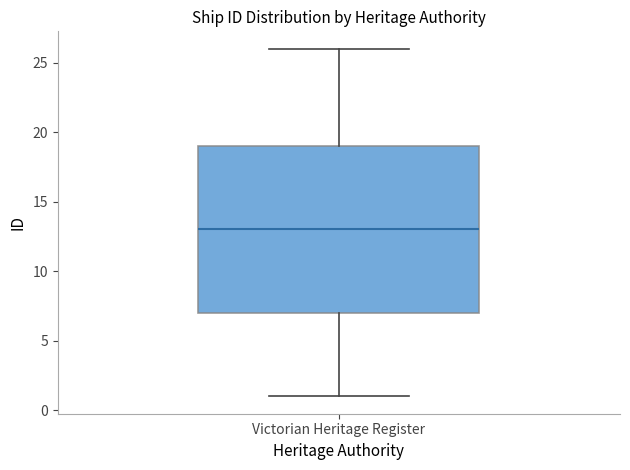

Read this box plot against the y-axis: the position of the median line, the range covered by the box, and the ends of both whiskers. The values are not printed on the chart, so give them approximately, as read against the axis.

median 13, box 7 to 19, whiskers 1 to 26